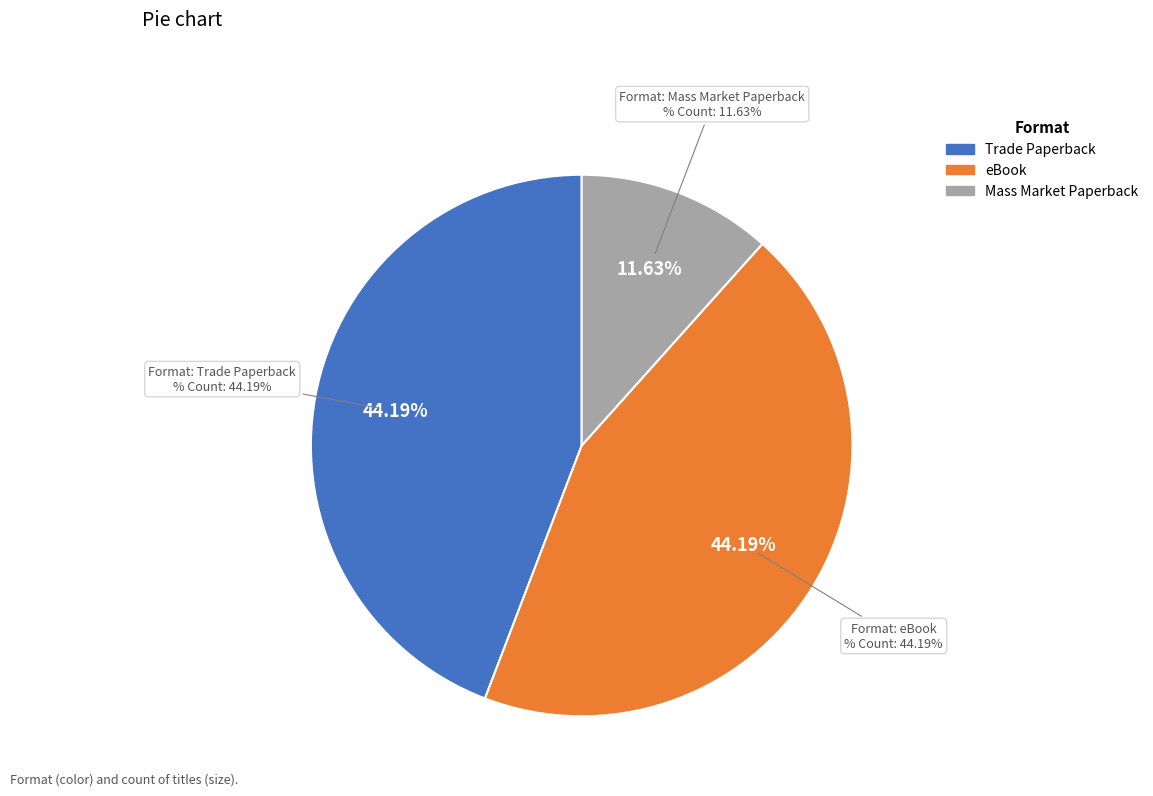

Rank the categories by value from lowest to highest.

Mass Market Paperback, Trade Paperback, eBook